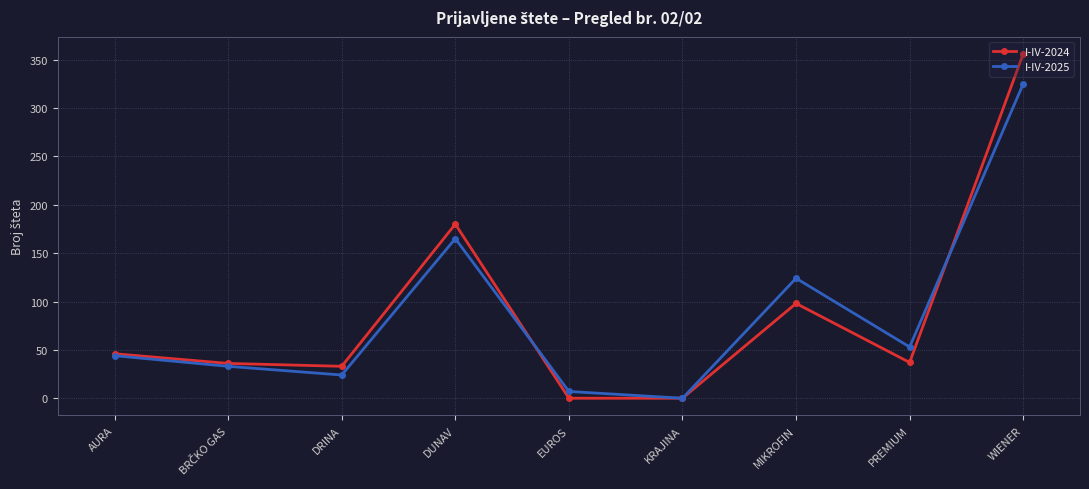

The I-IV-2024 series shows 56 at DUNAV. True or false?

False